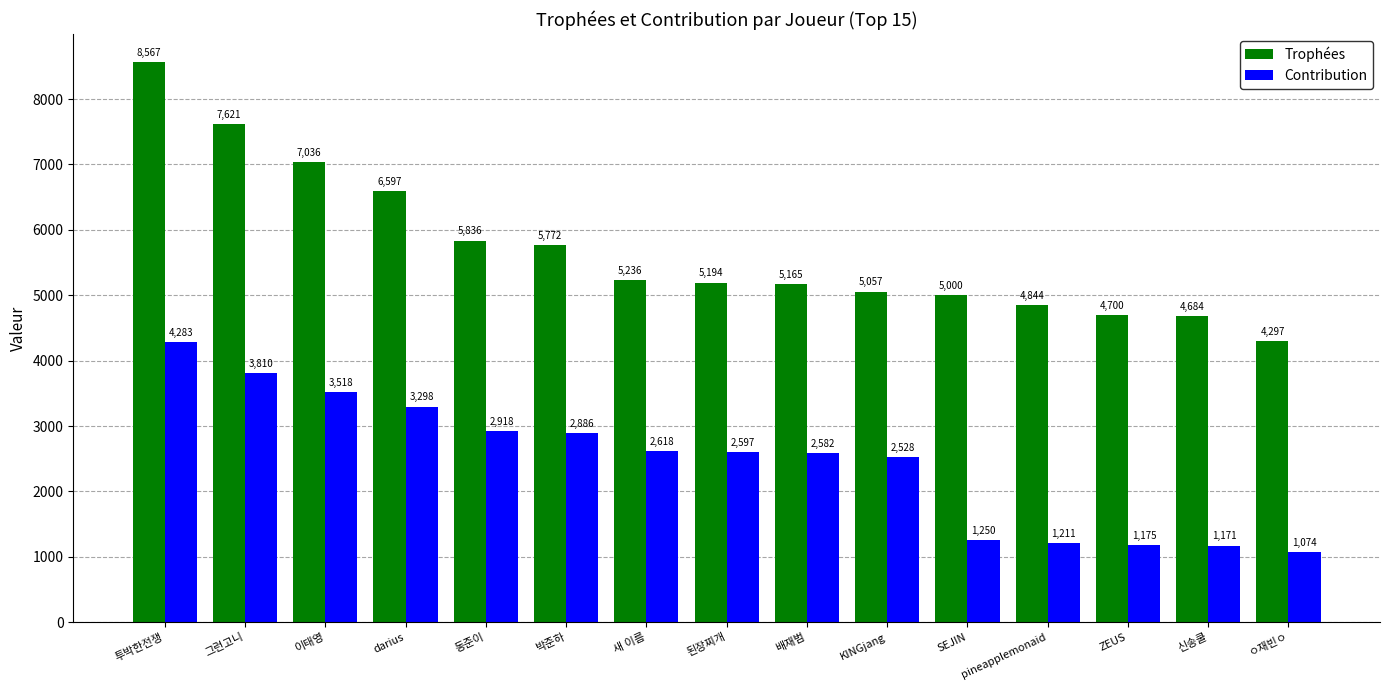

What are all the series names shown in the legend?

Trophées, Contribution